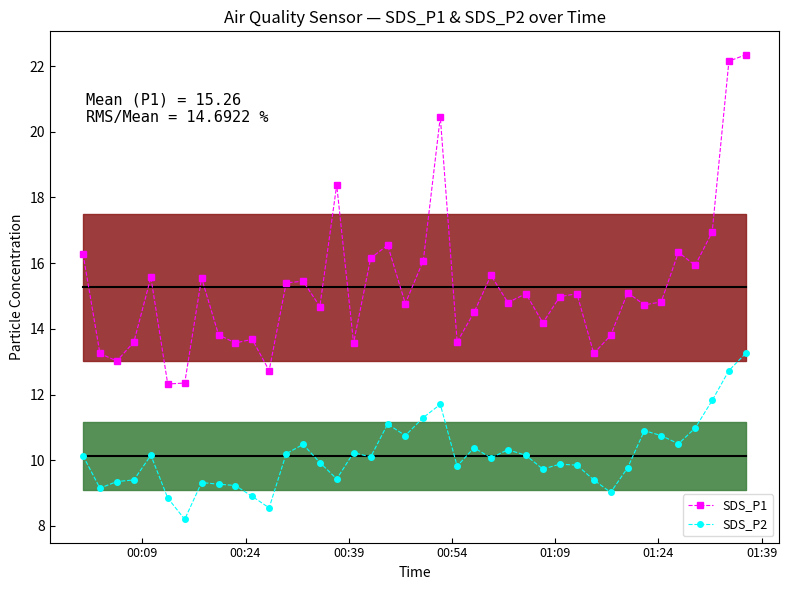

What is the difference between the maximum and minimum values in the SDS_P1 series?

10.0